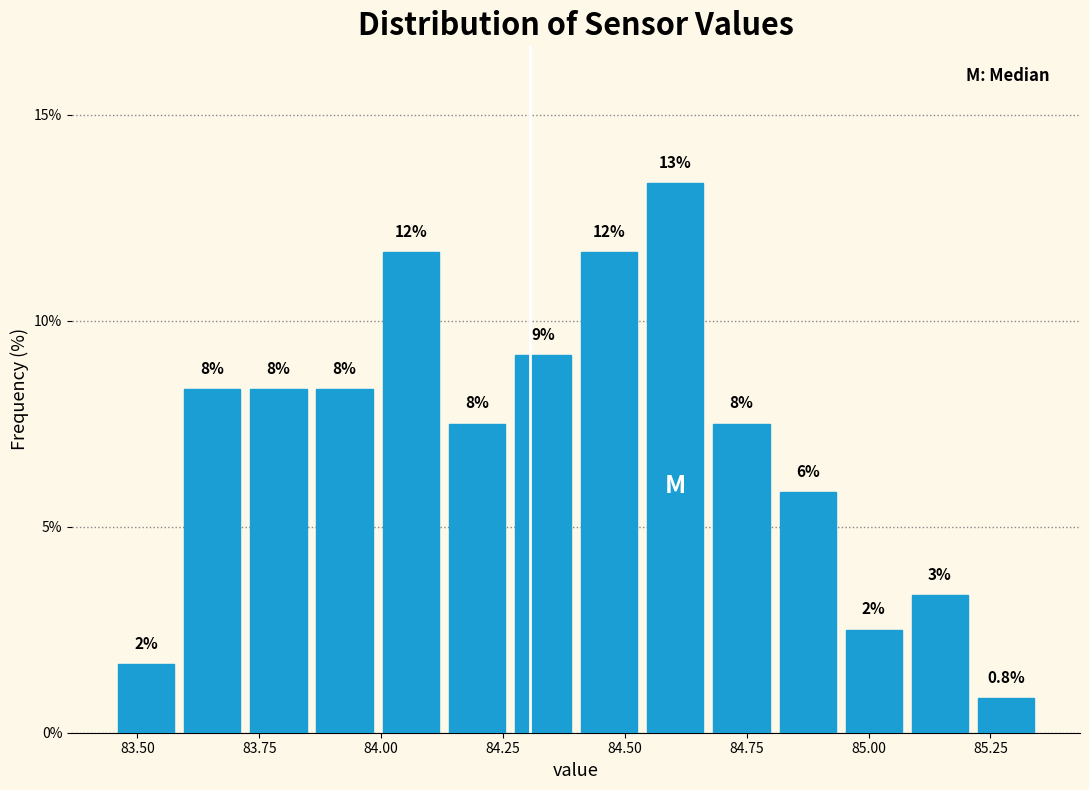

Read against the x-axis, roughly where is the centre of the tallest bar?

84.60